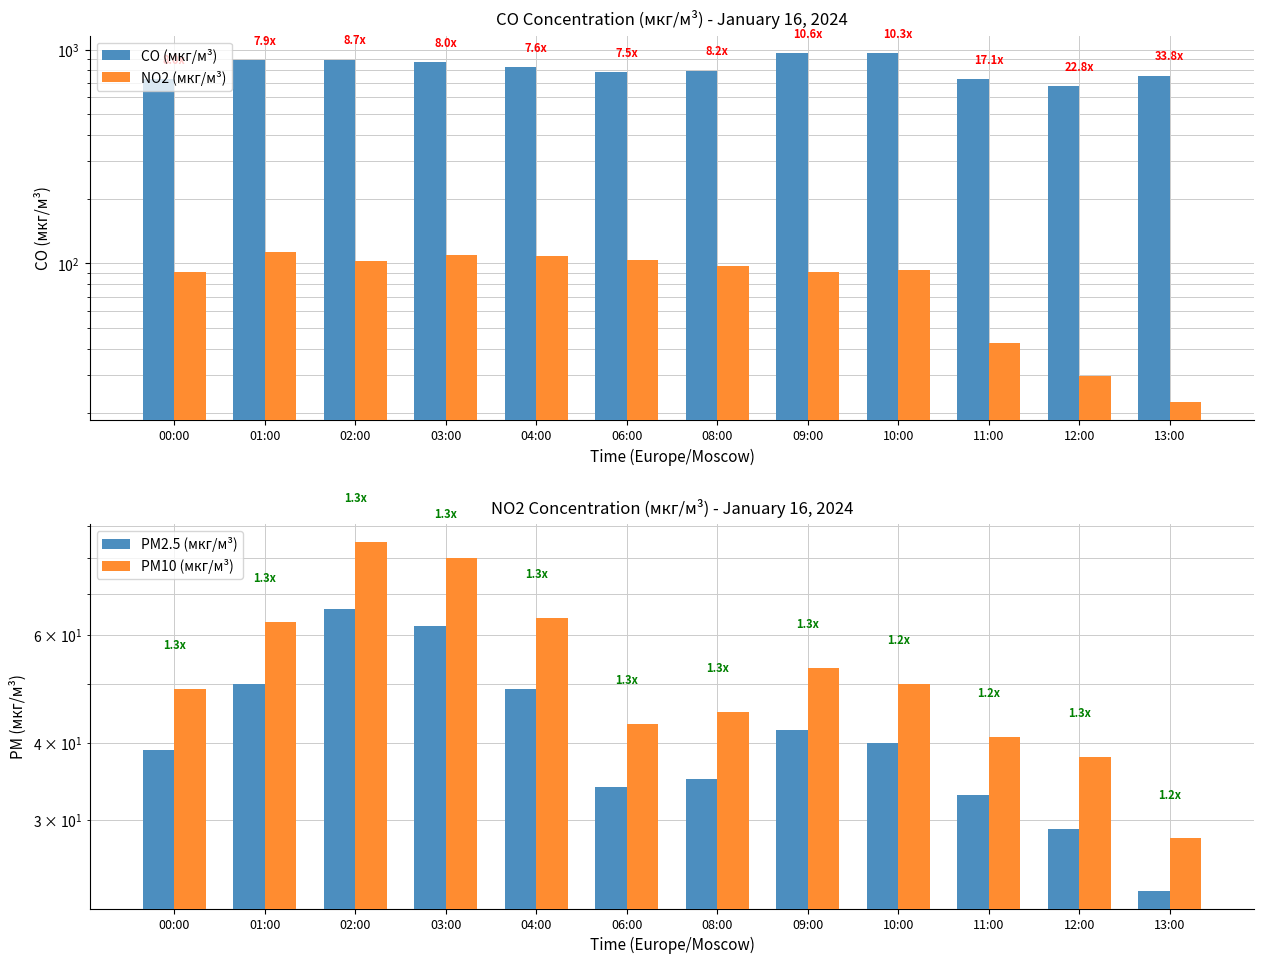

What is the difference between the second highest and second lowest values in the PM2.5 (мкг/м³) series?

33.0